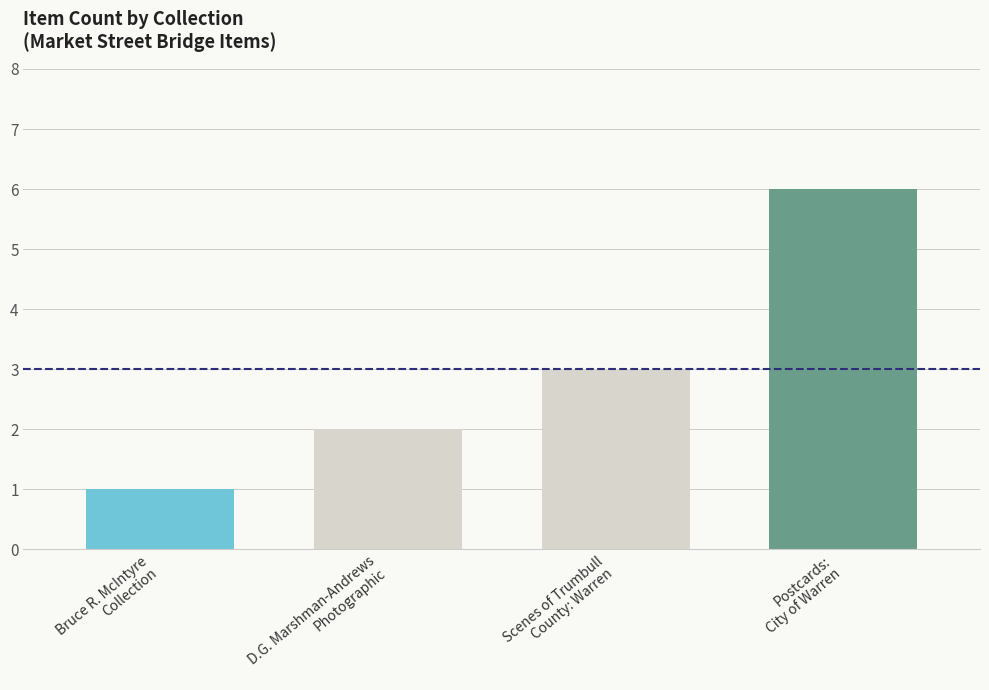

How many bars are there in total?

4